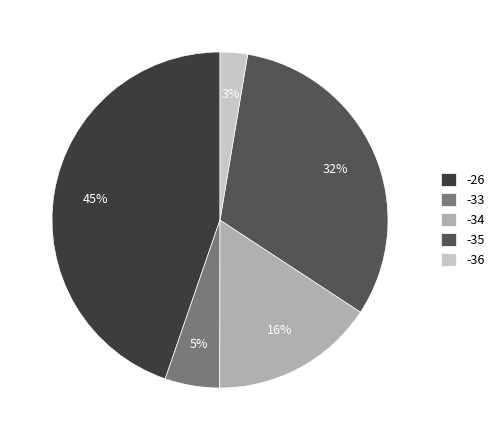

Count the number of slices in the pie.

5